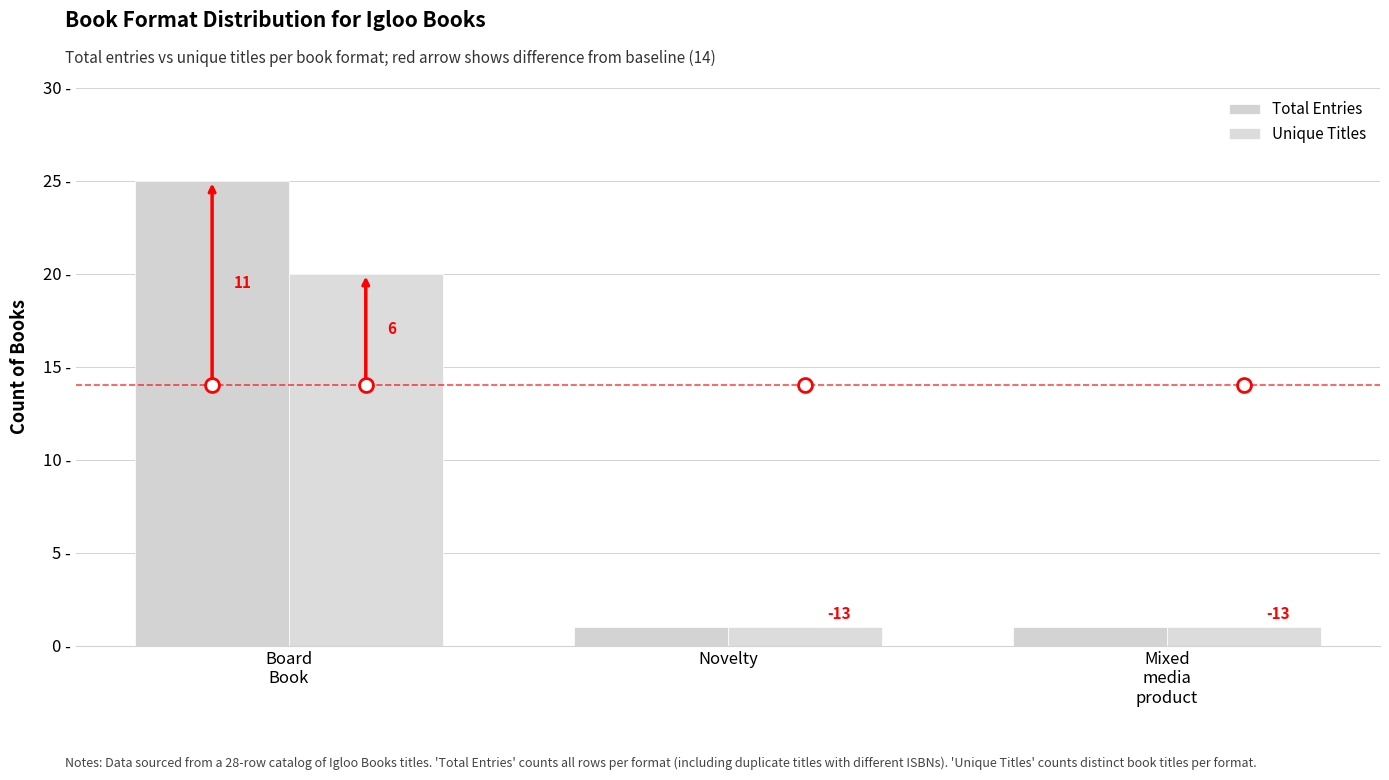

What is the average value of the Unique Titles series?

7